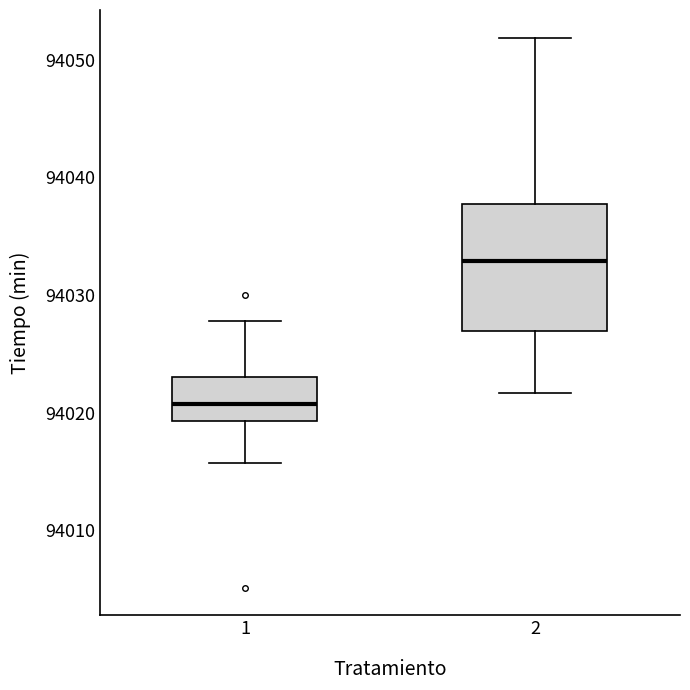

Reading left to right, transcribe this box plot: for each box, give where its median line is, the range the box spans, and where its two whiskers end, as read against the y-axis. The values are not printed on the chart, so give them approximately, as read against the axis.

1: median 94021, box 94019 to 94023, whiskers 94016 to 94028
2: median 94033, box 94027 to 94038, whiskers 94022 to 94052